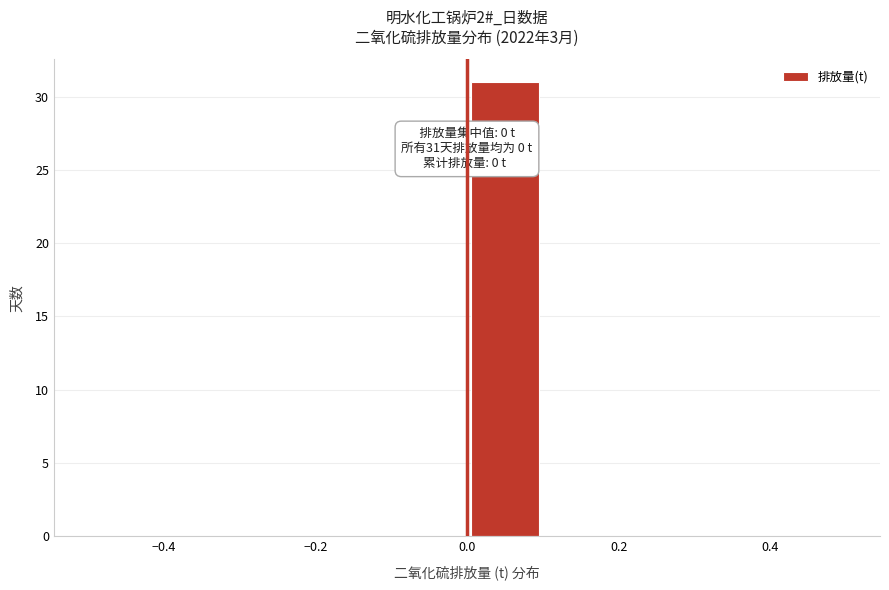

Over which range of the x-axis is the bar tallest?

0.0 to 0.1